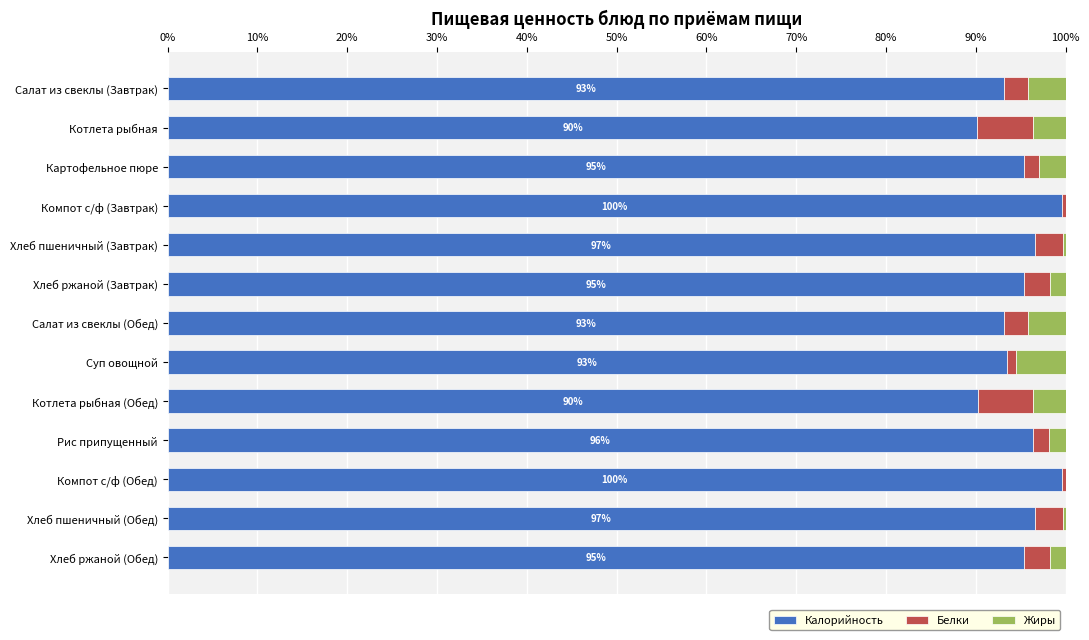

What is the sum of all Калорийность values?

1234.7